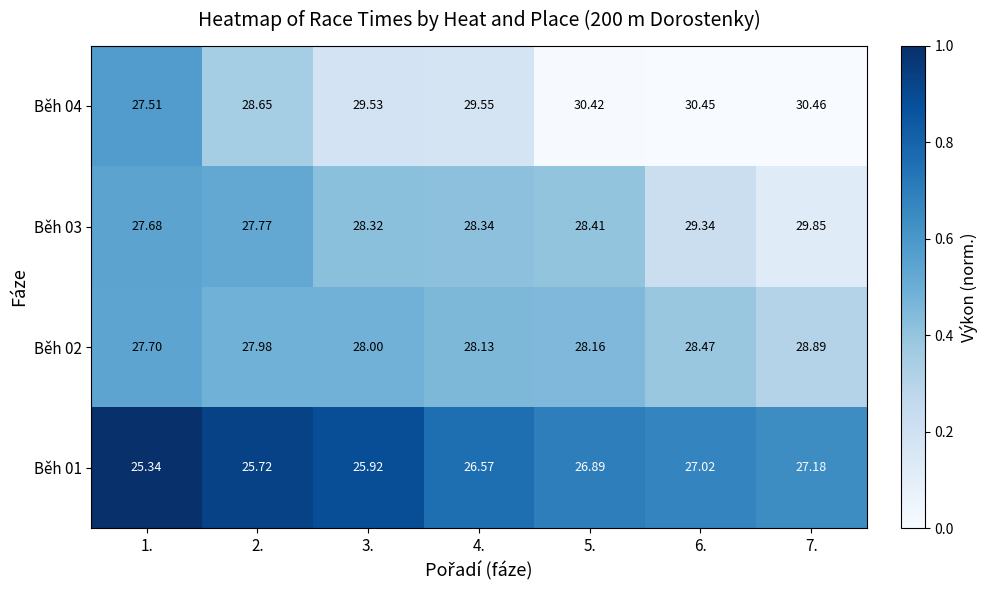

Is the value of Běh 03 at 7. greater than the value of Běh 04 at 3.?

Yes